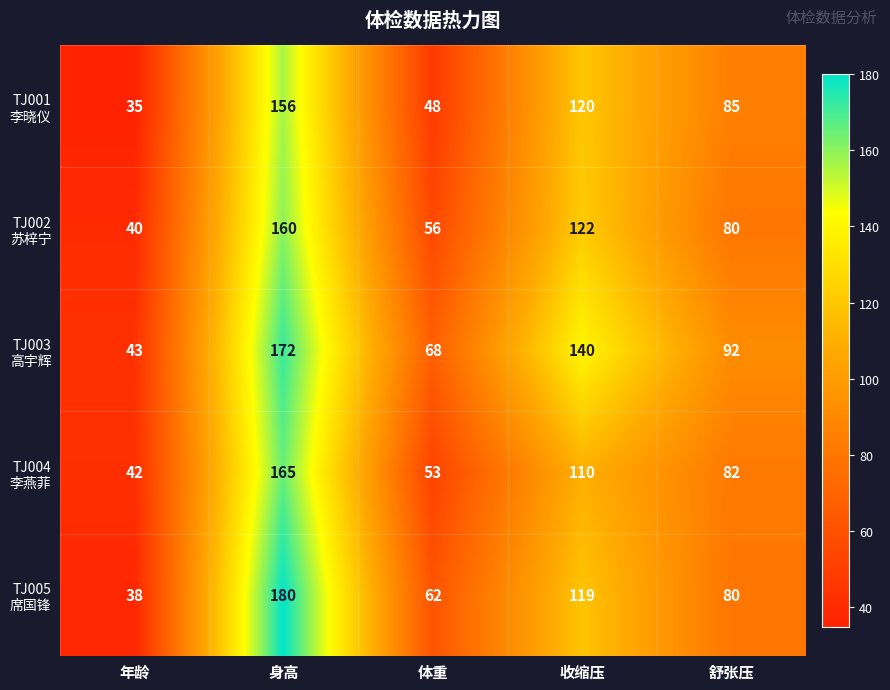

What is the difference between the highest and lowest values at 舒张压?

12